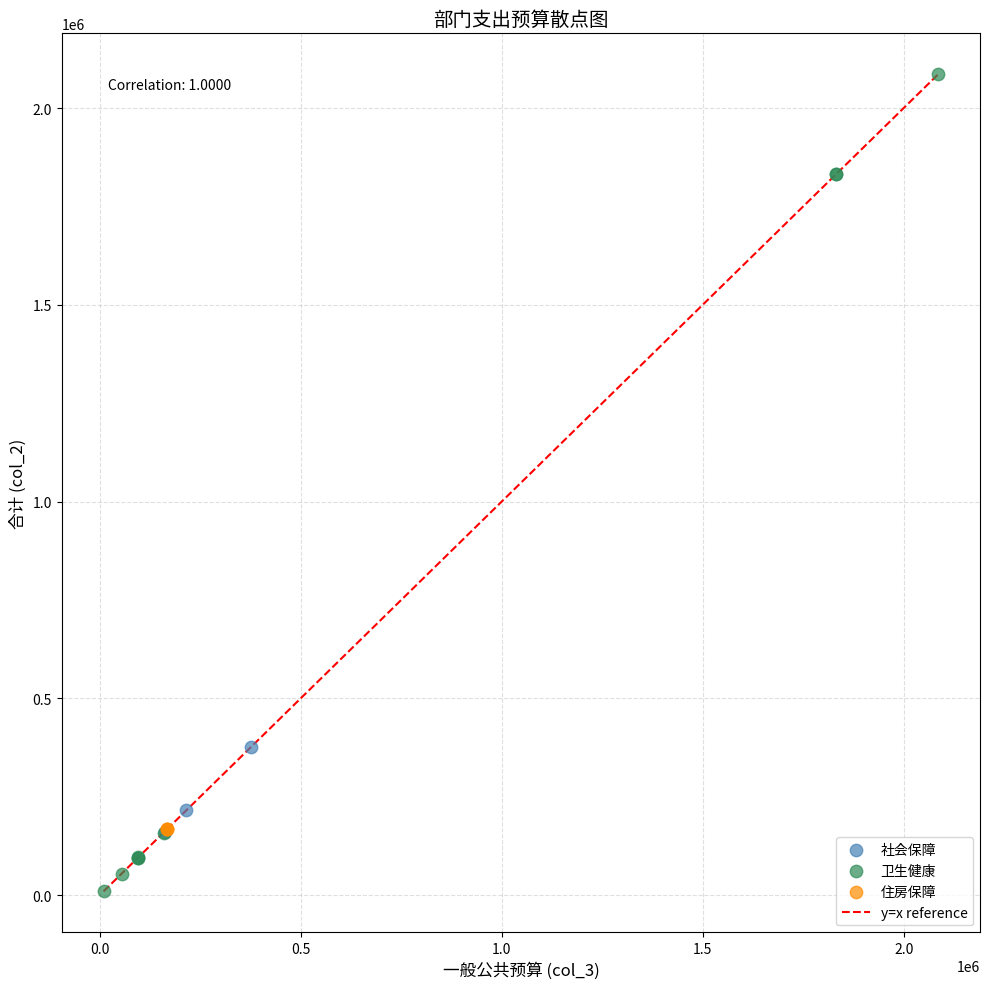

Which series contains the lowest Y value?

卫生健康